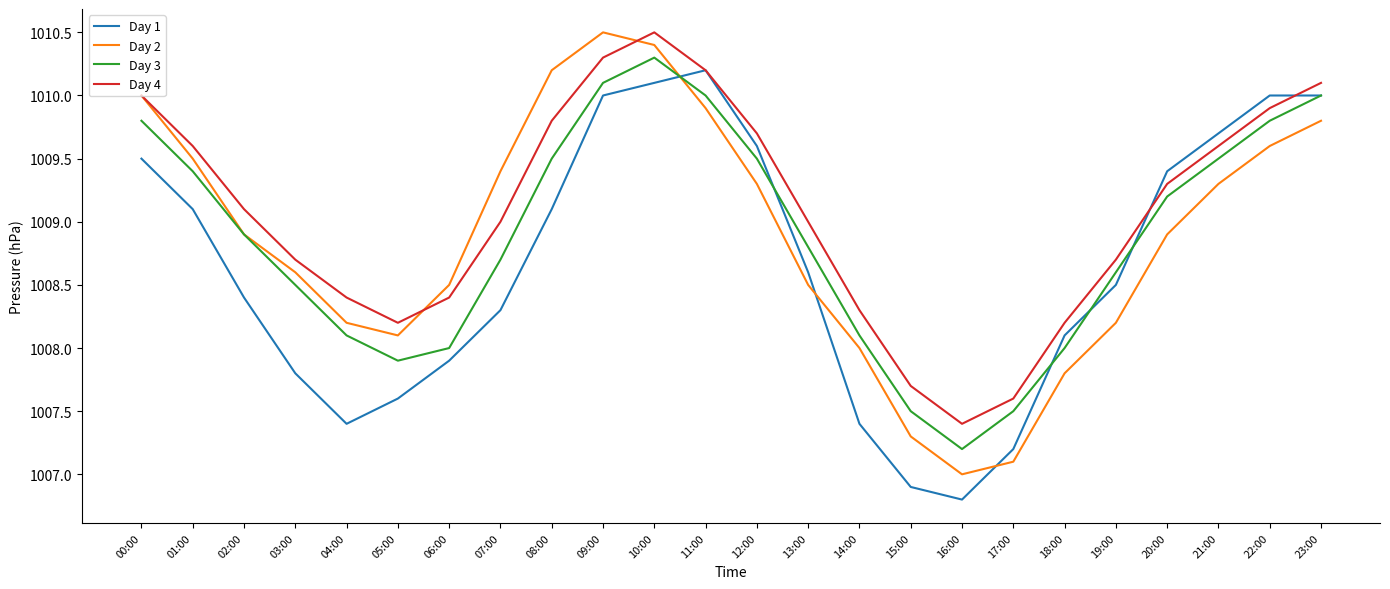

True or false: Day 3 has a value of 208.9 at 00:00.

False